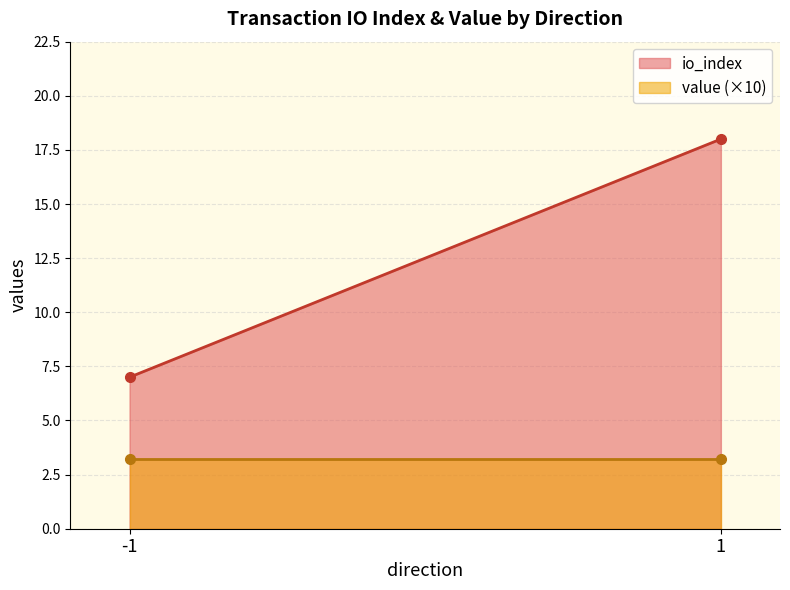

True or false: io_index and value intersect in this chart.

False